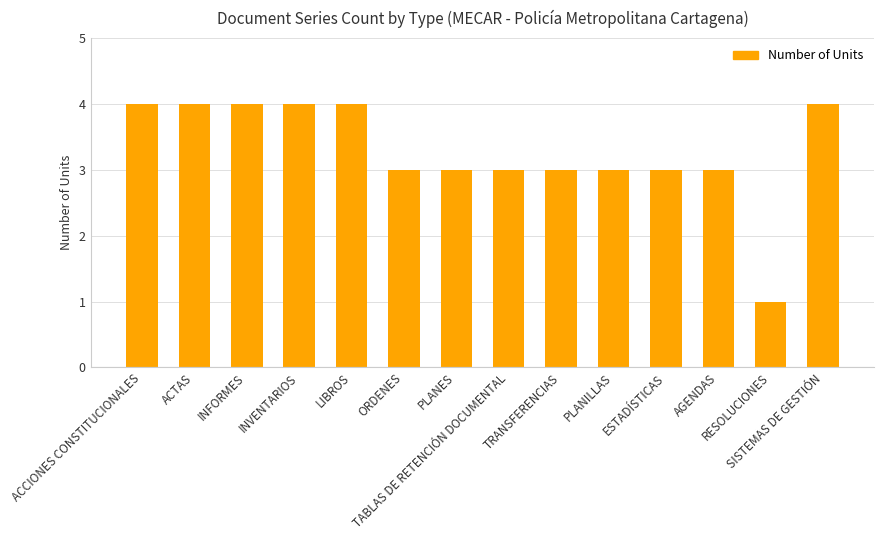

Does the chart contain any negative values?

No